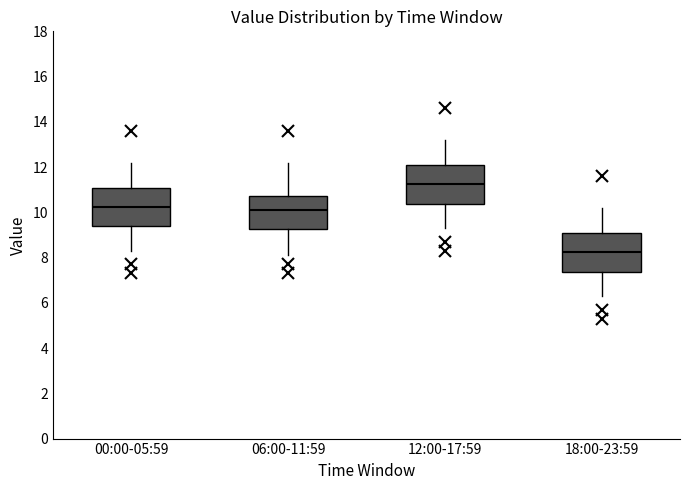

Which box has the highest median line?

12:00-17:59